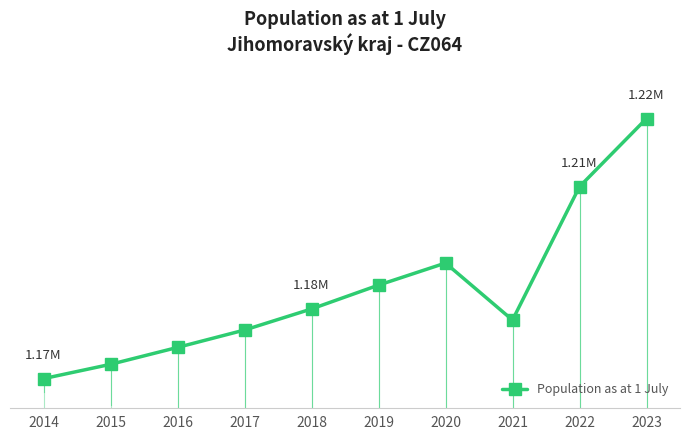

True or false: the data has more than 2 interior local peaks.

False